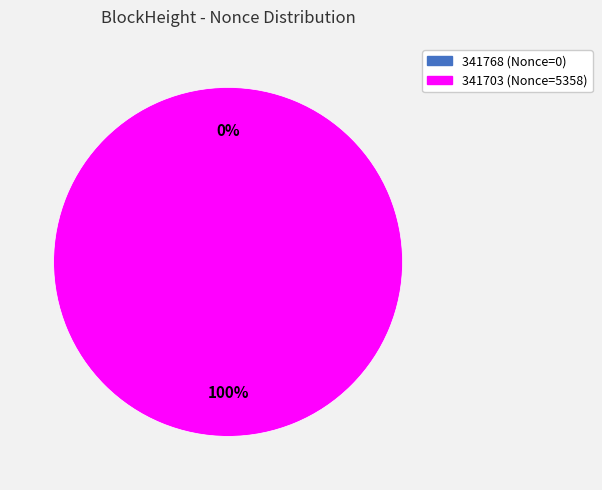

Is there any slice that represents more than half of the pie?

Yes